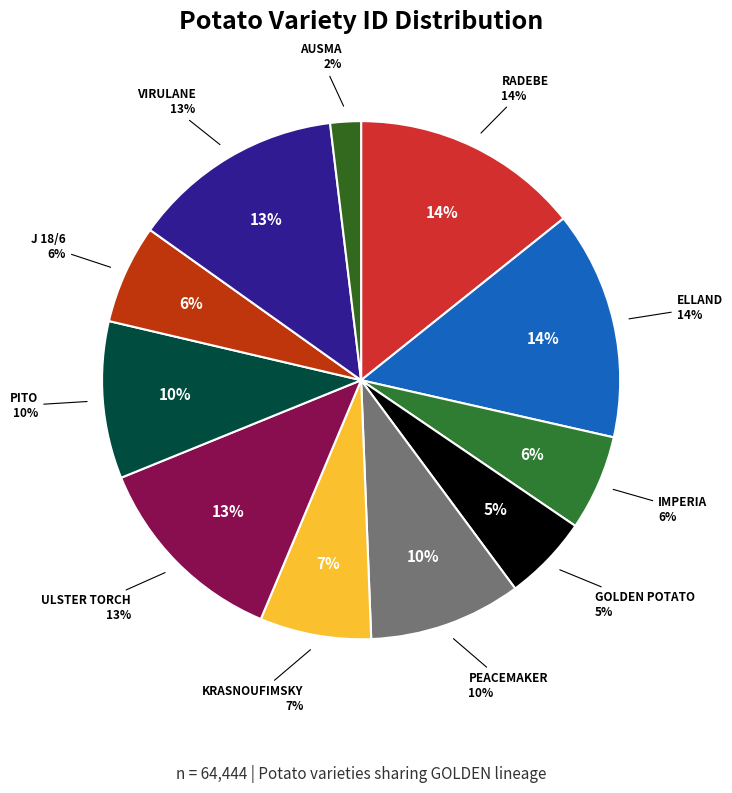

Do ULSTER TORCH and ELLAND together represent more than half of the pie?

No